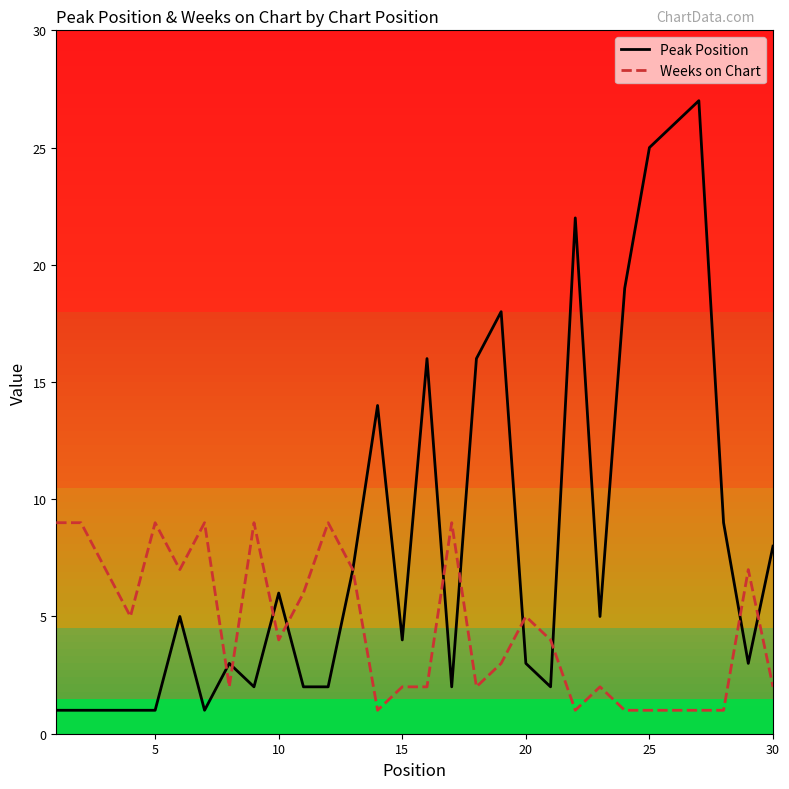

What is the maximum value for Peak Position?

27